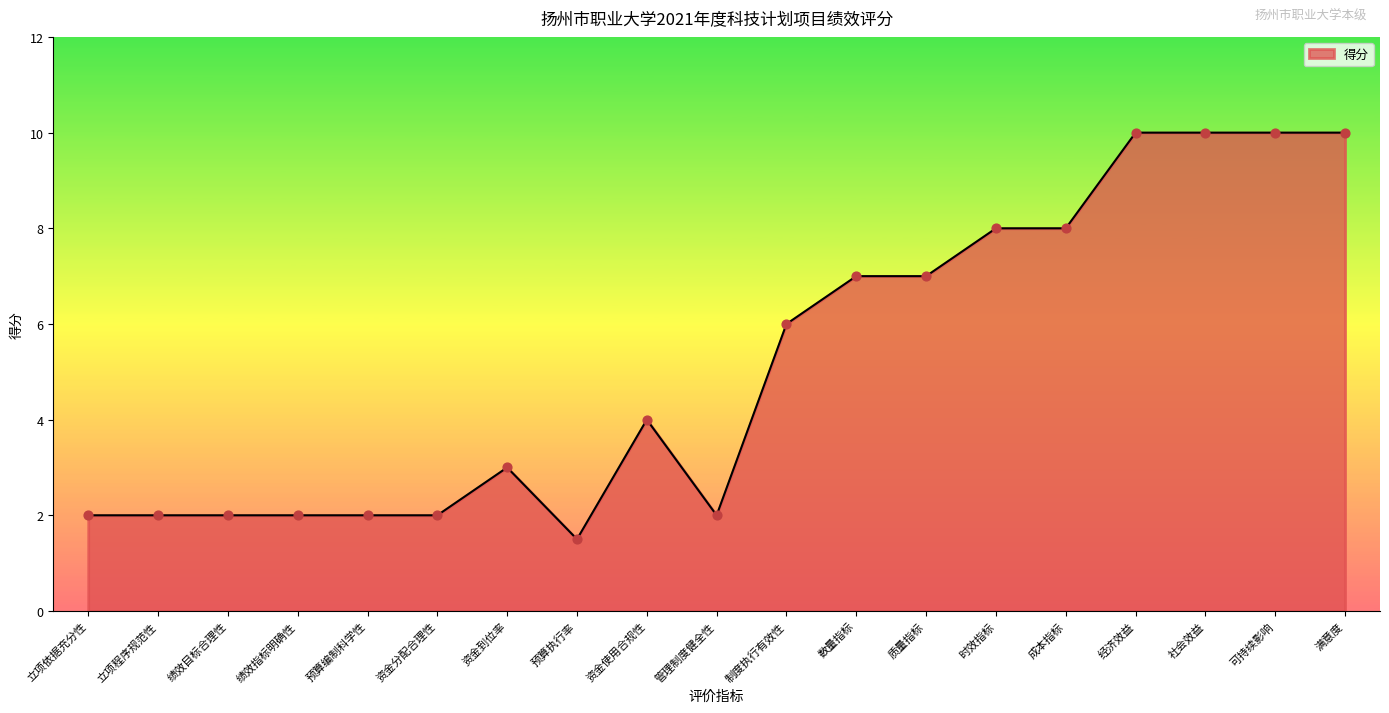

What is the change in value from 立项依据充分性 to 成本指标?

+6.0